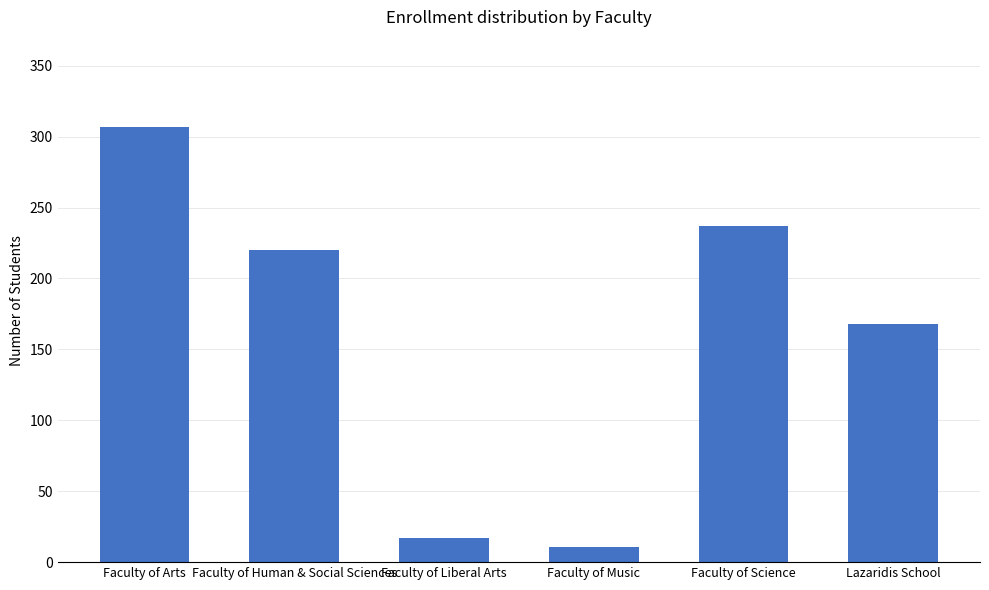

Reading left to right, what are all the values shown in this chart?

307	220	17	11	237	168